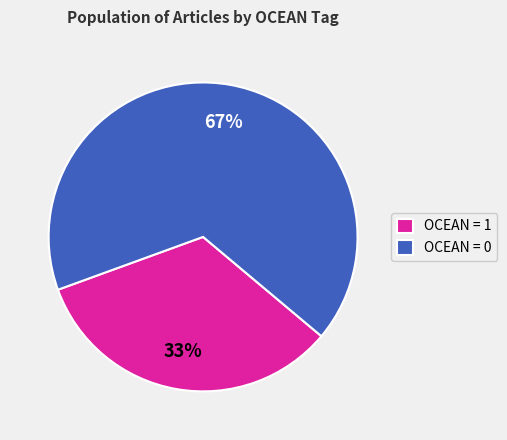

To the nearest percent, what percentage of the pie is OCEAN = 1?

33%